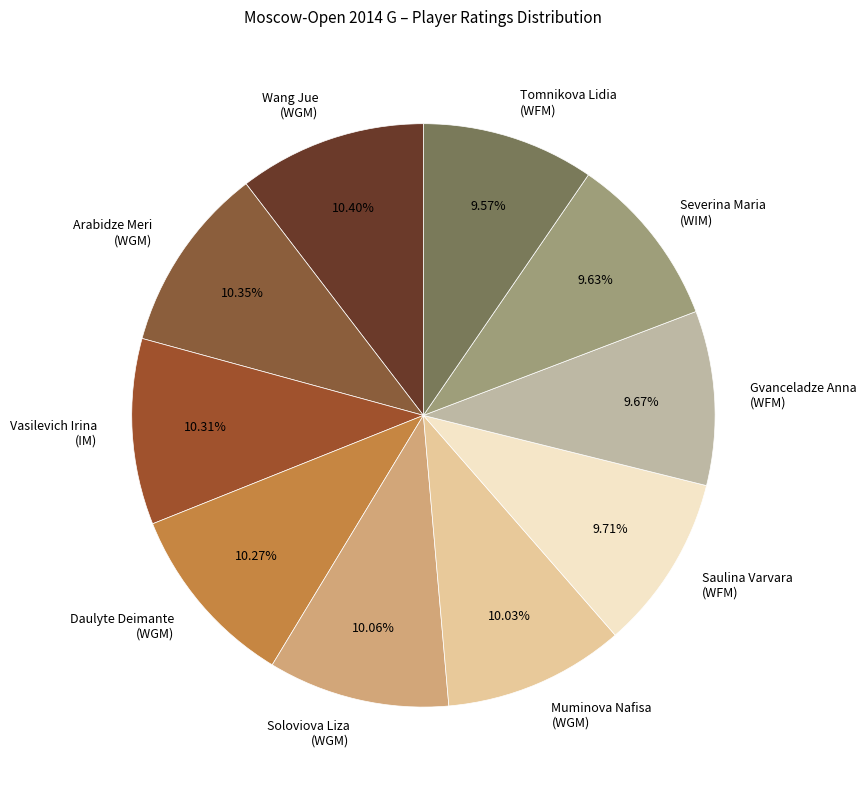

Combined, do Arabidze Meri (WGM) and Saulina Varvara (WFM) account for over 50%?

No